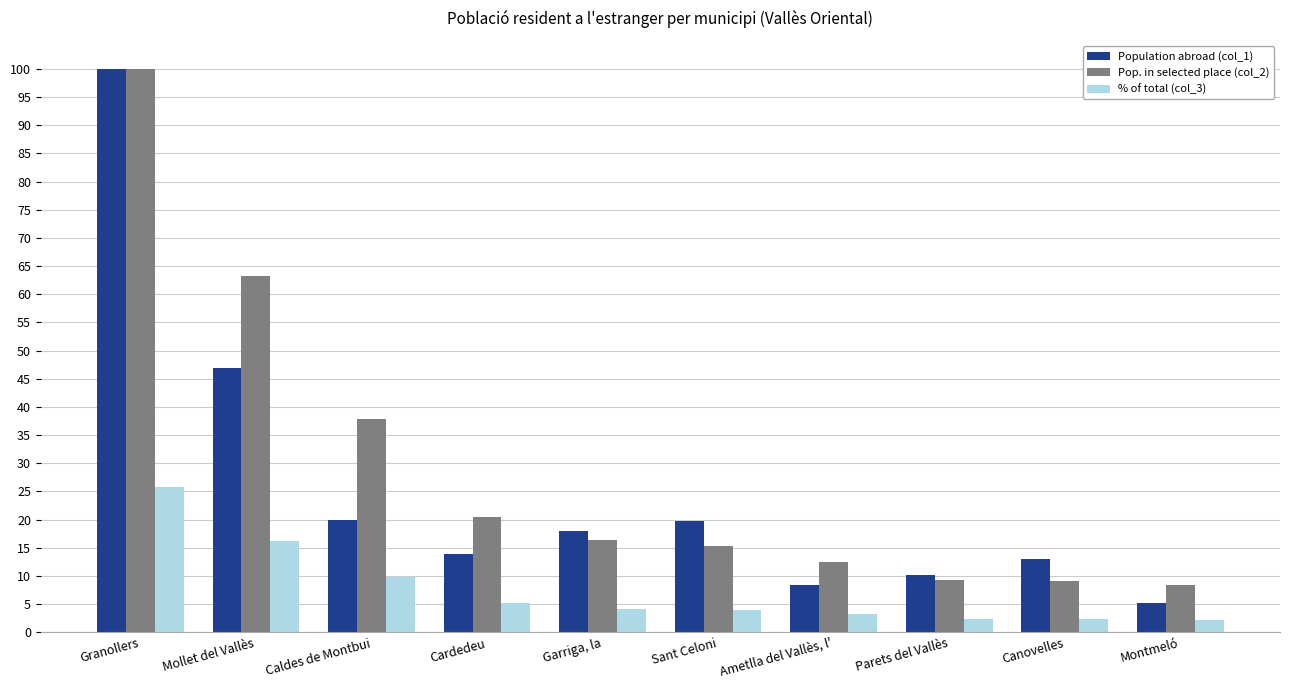

Which category has the lowest value in the Population abroad (col_1) series?

Montmeló